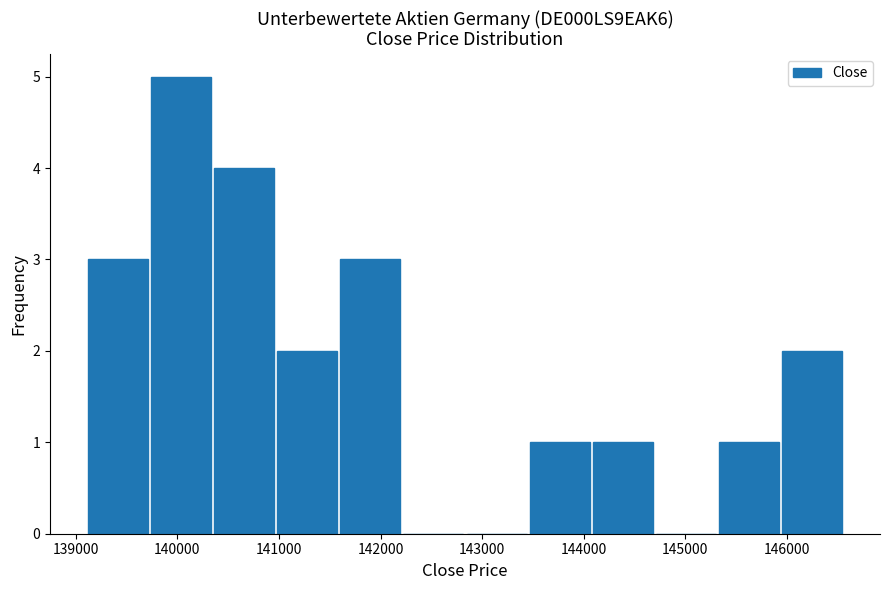

Over which range of the x-axis is the bar tallest?

139700 to 140300